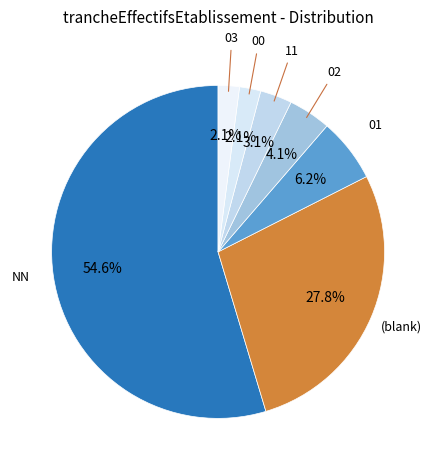

Count the number of slices in the pie.

7